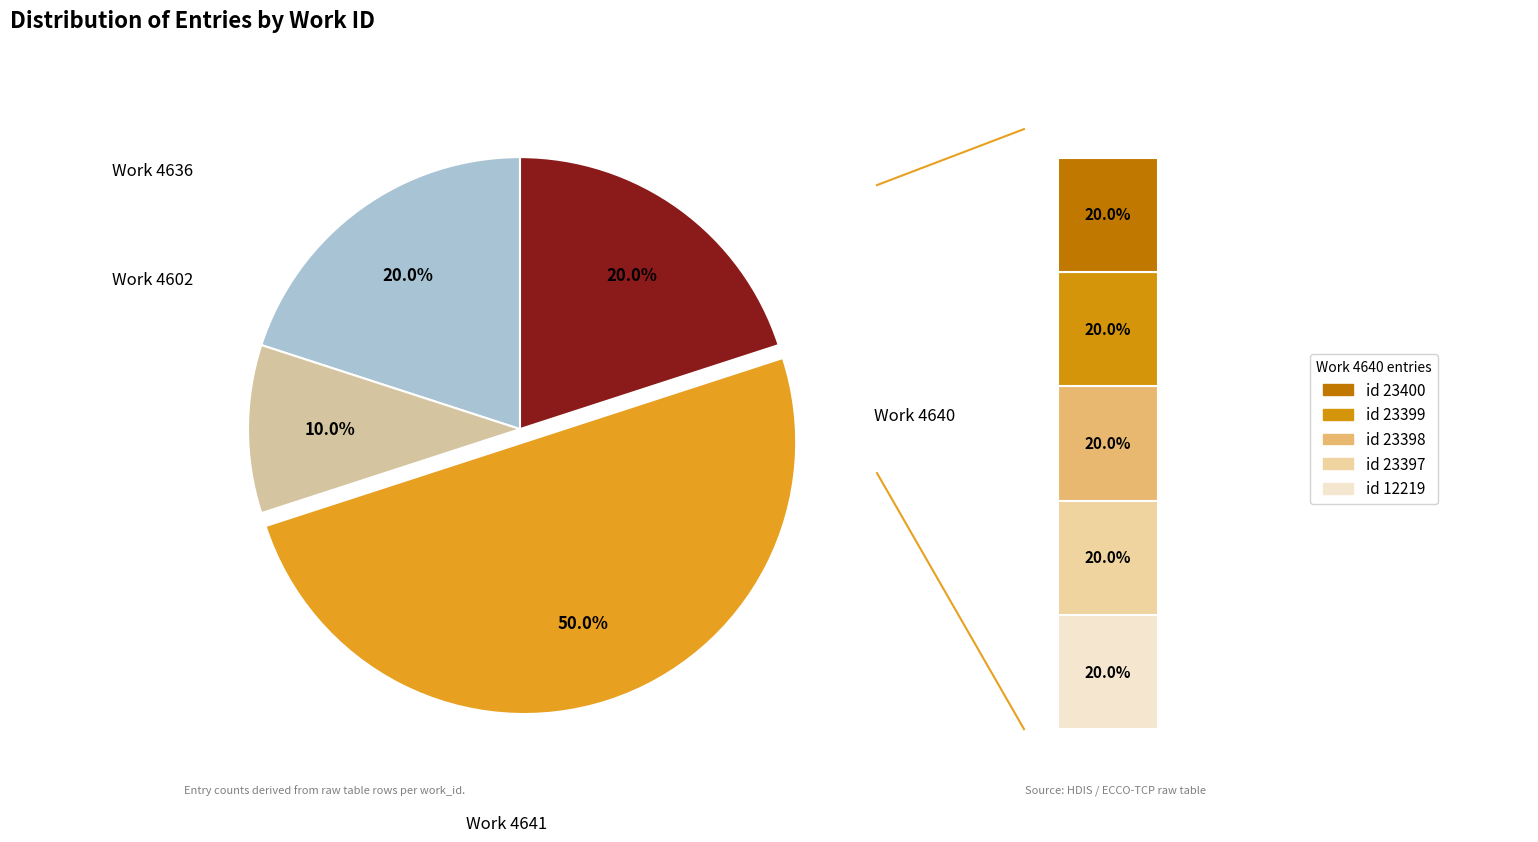

Is there a majority slice in this chart?

No